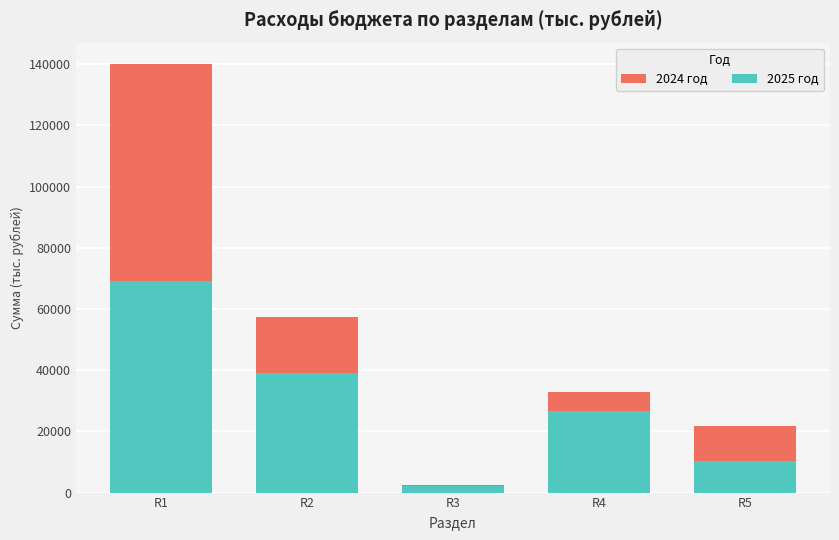

What is the approximate value of 2025 год at R2?

38913.5